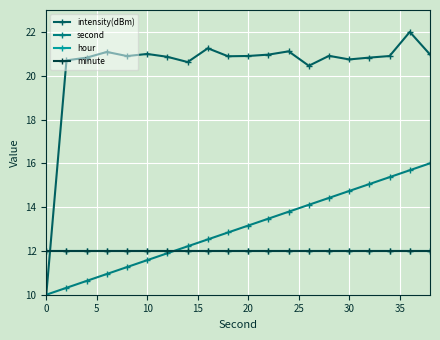

What is the sum of all second values?

260.0